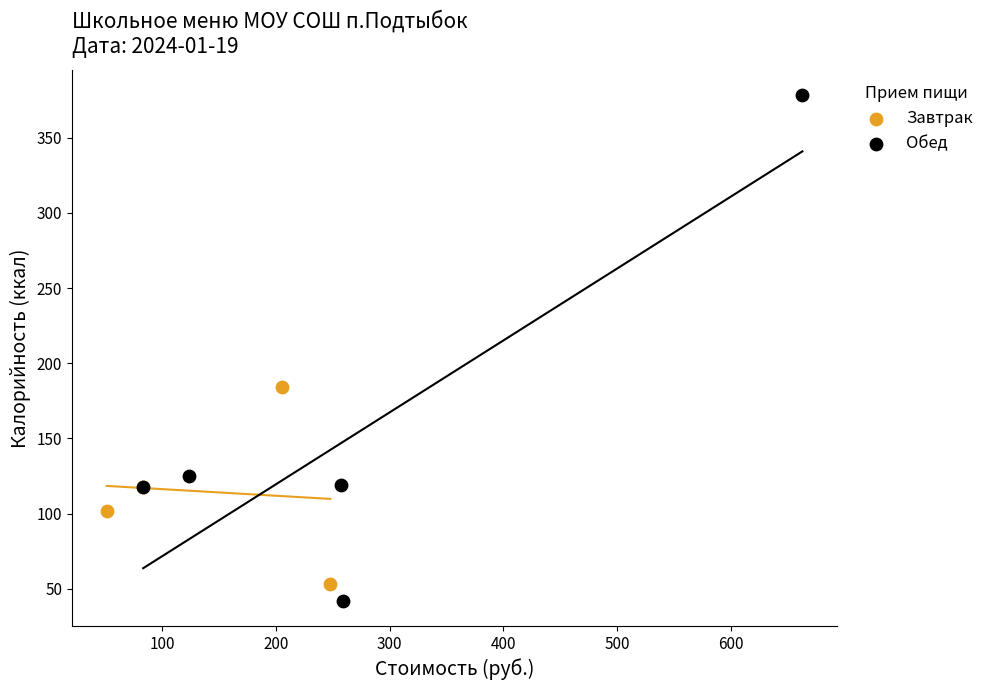

Which series reaches the maximum Y coordinate?

Обед